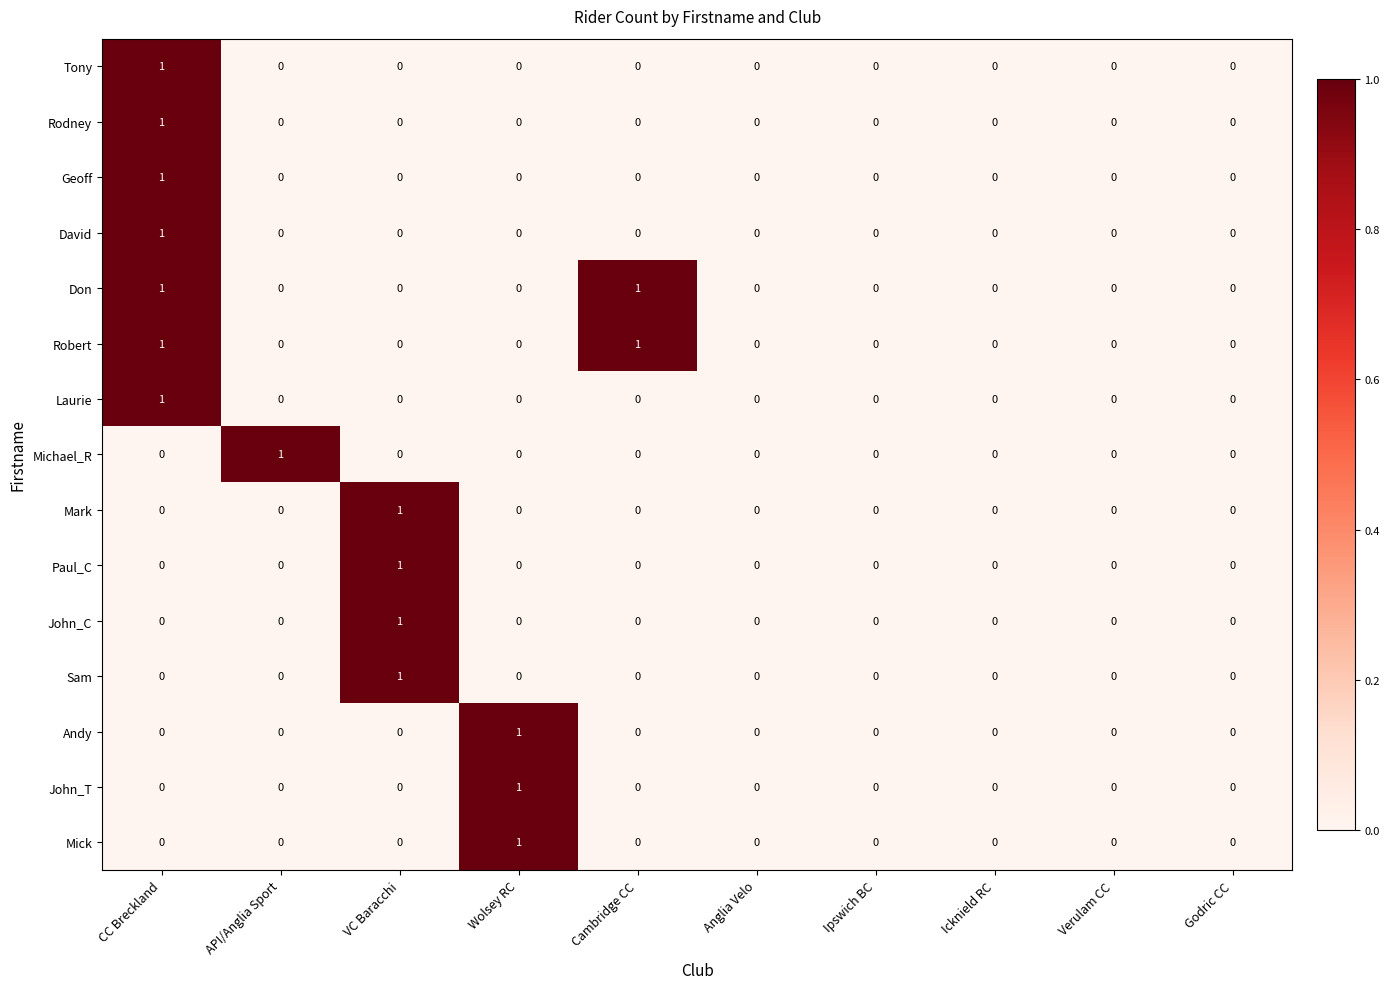

What is the maximum value shown in the chart?

1